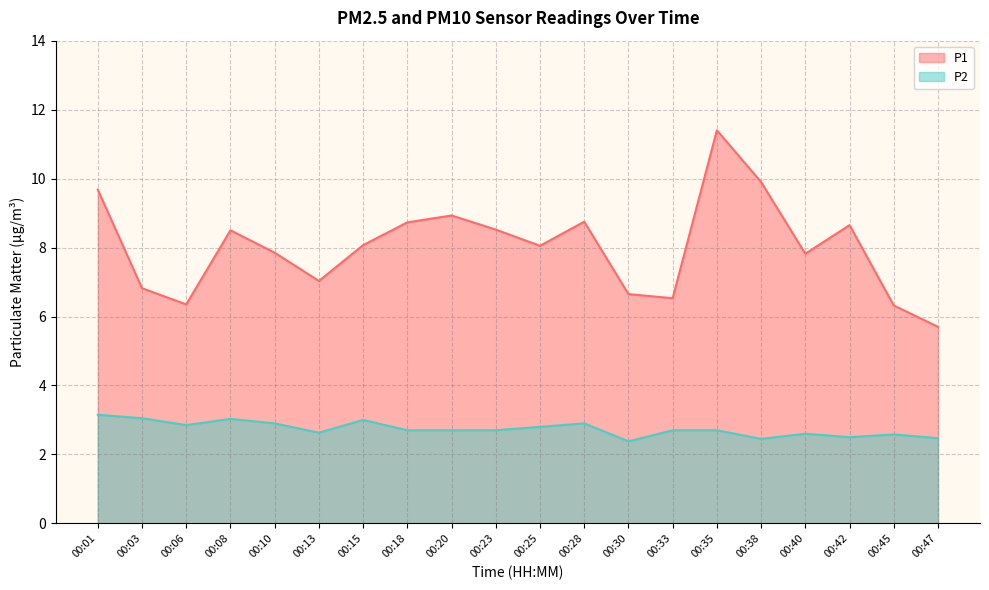

Where is the first local minimum for P1?

00:06